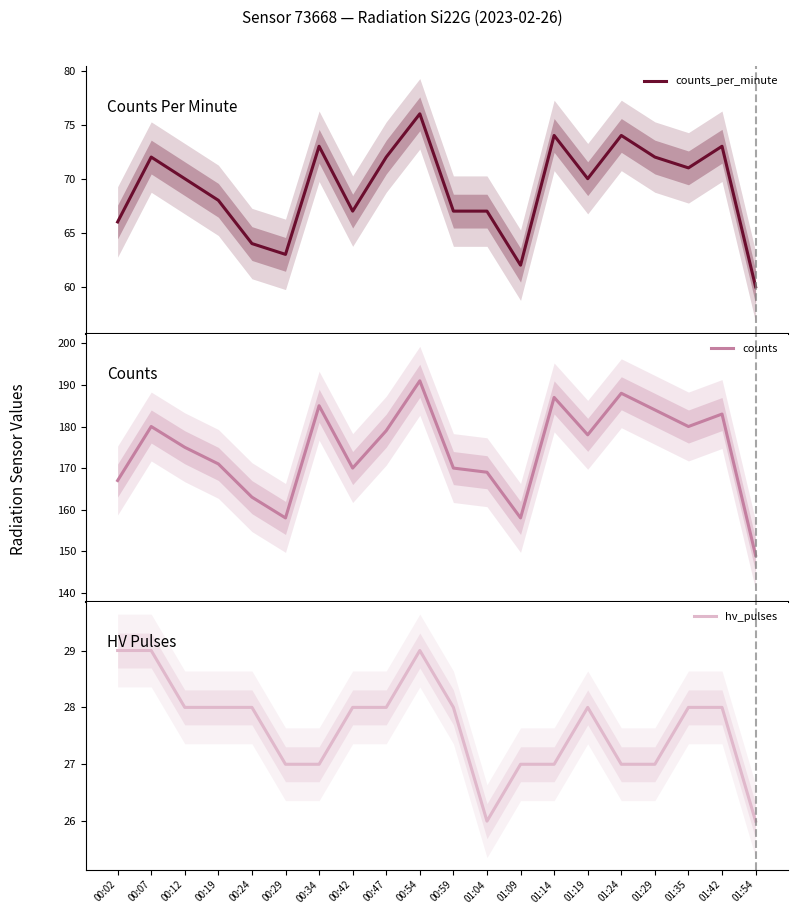

True or false: counts_per_minute and counts cross at least once.

False